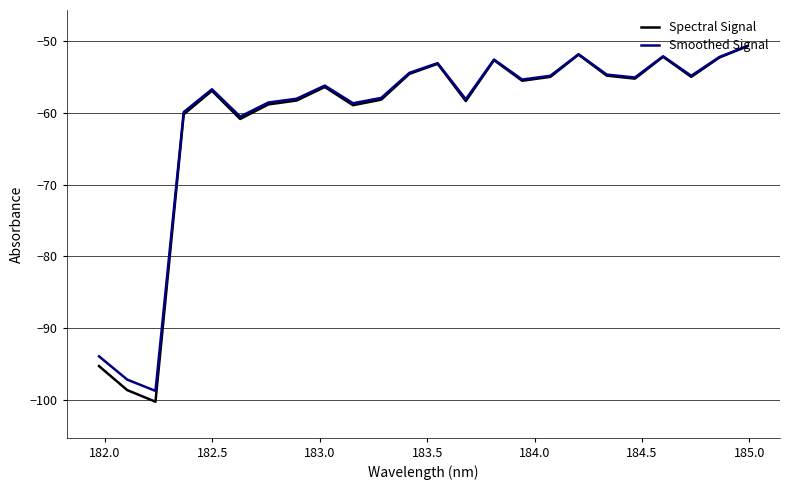

Which series has the largest range (max minus min)?

Spectral Signal